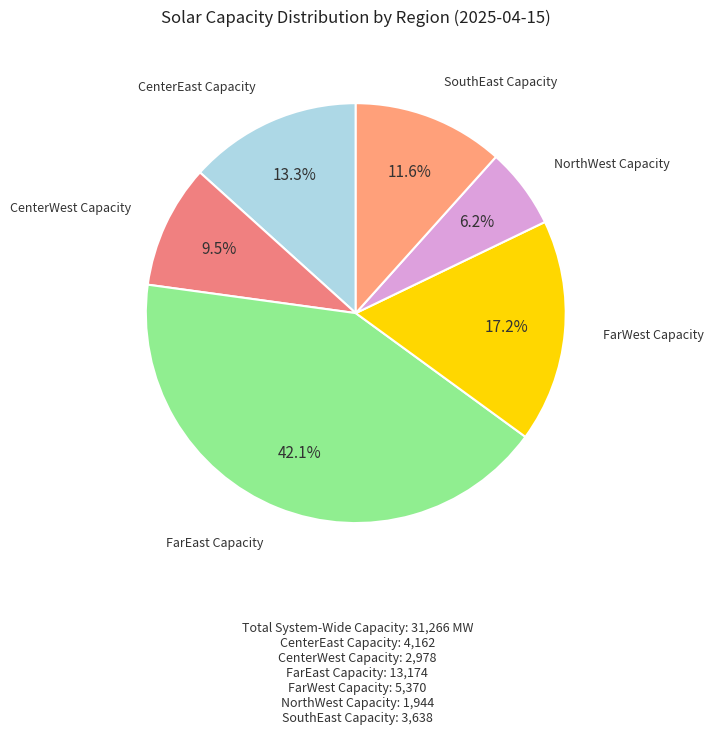

How many slices are in this pie chart?

6